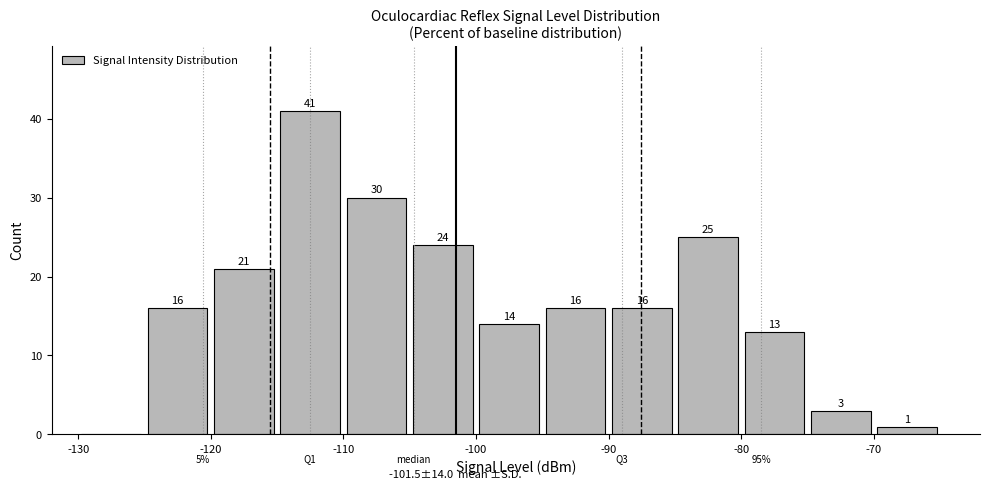

Over which range of the x-axis is the bar tallest?

-115 to -110